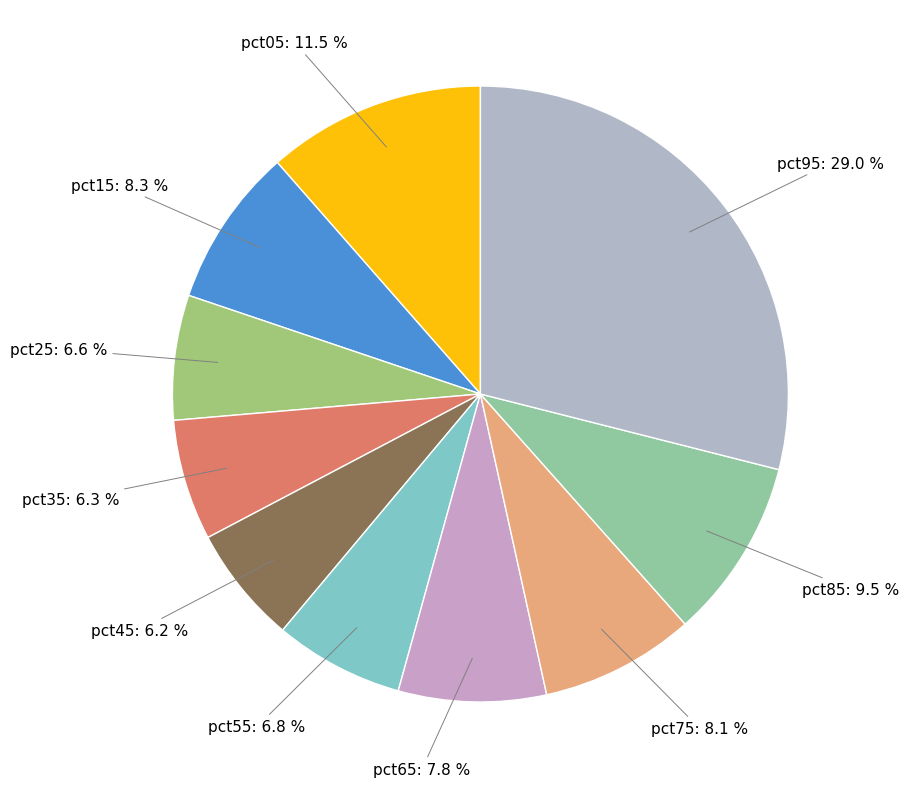

Count the number of slices in the pie.

10